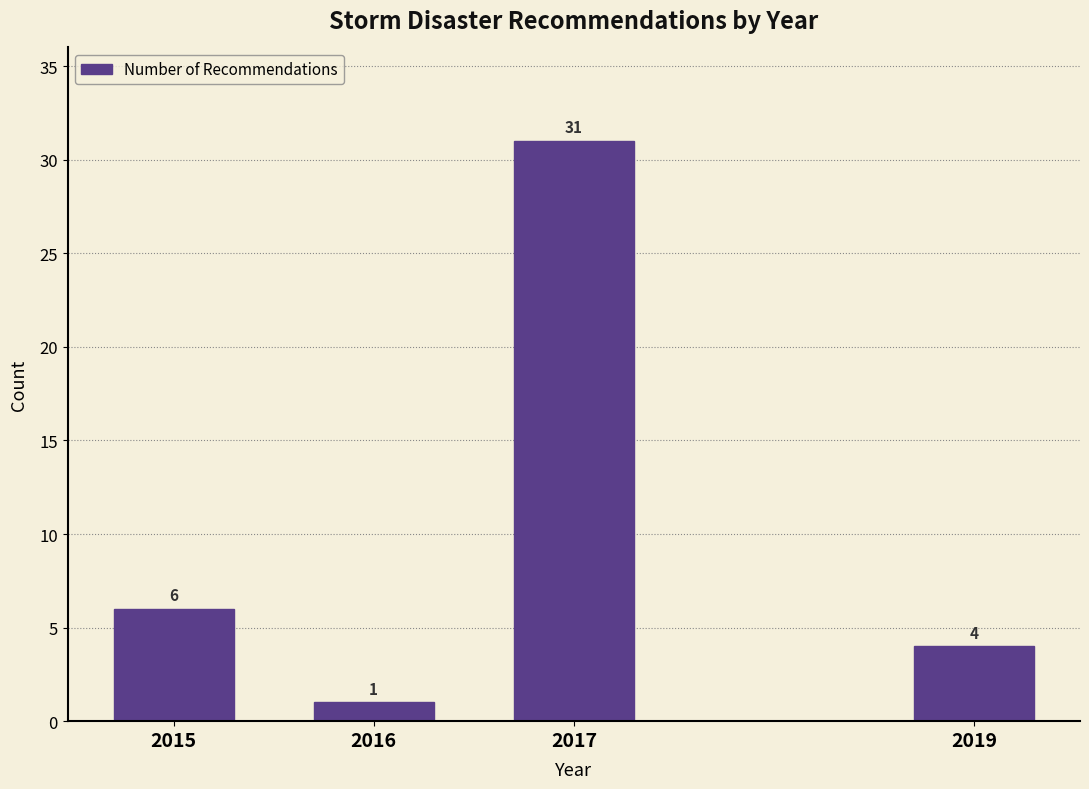

Reading left to right, extract all data points from this chart.

2015=6	2016=1	2017=31	2019=4